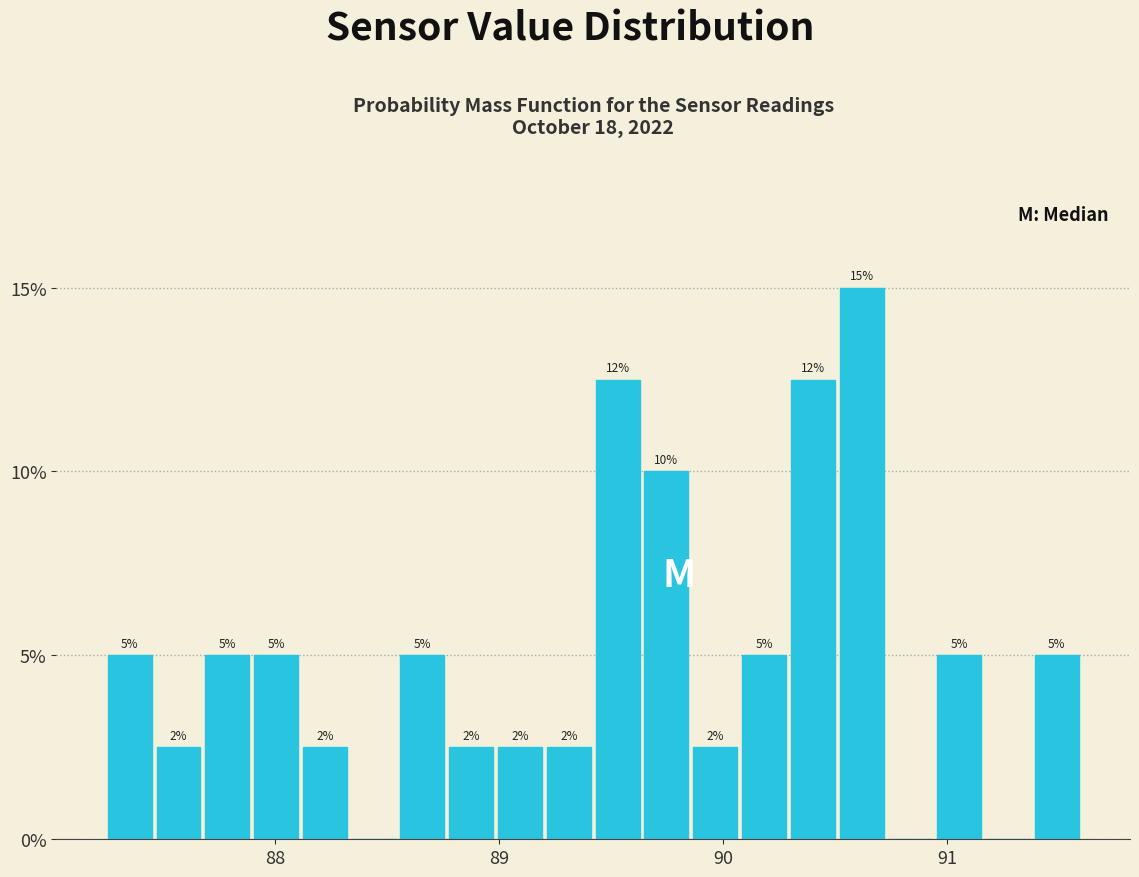

Around what value on the x-axis is the tallest bar? Give the approximate position of its centre, as read against the axis.

90.6